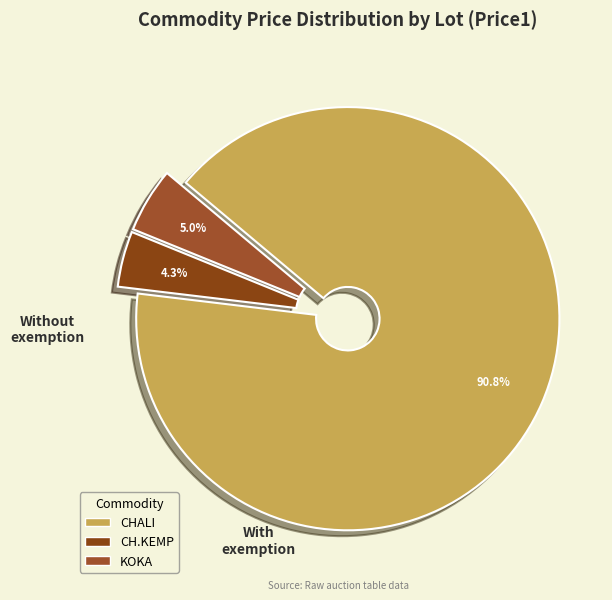

How many segments does this pie chart have?

3